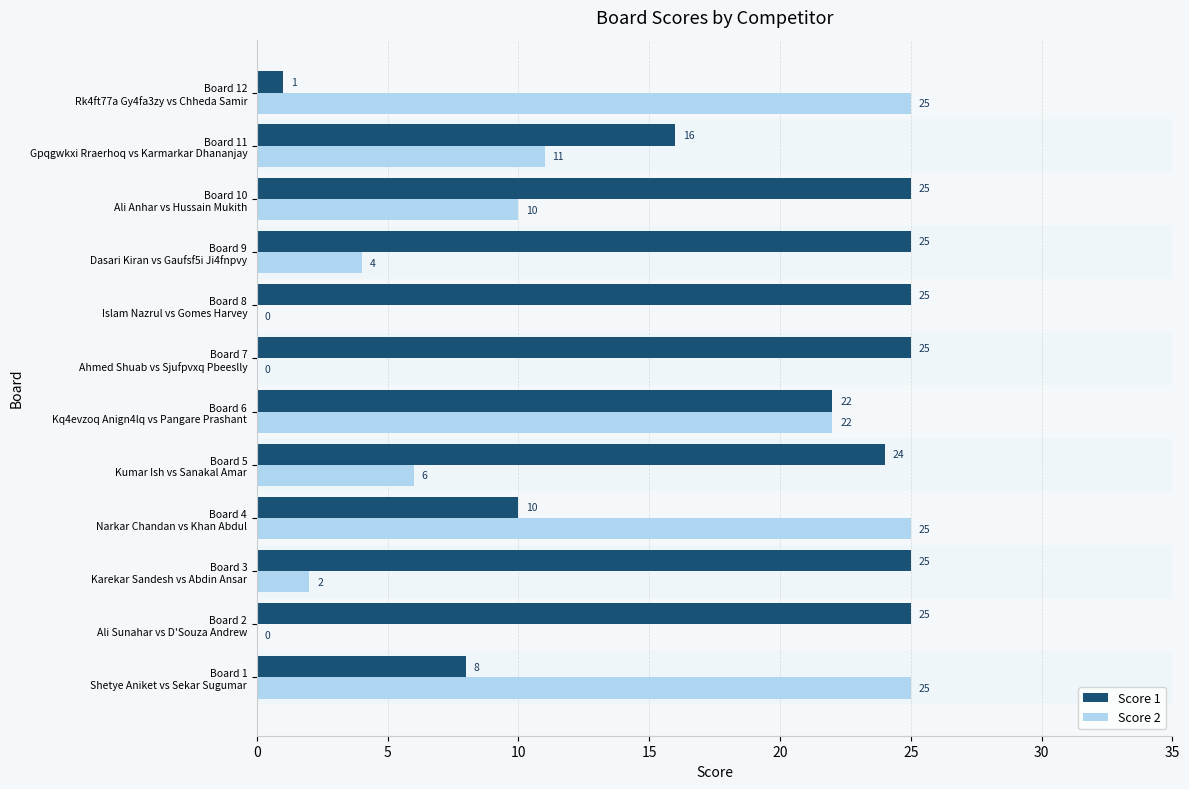

What is the sum of all Score 1 values?

231